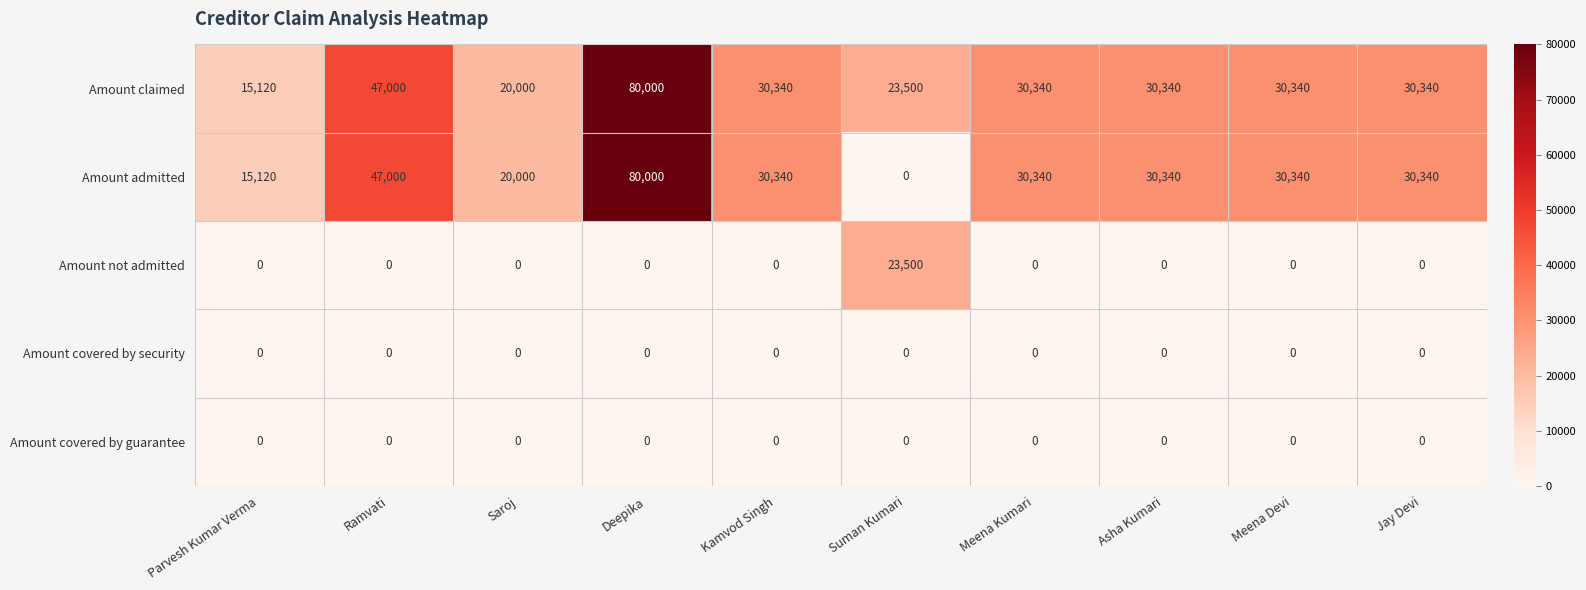

What is the spread (max minus min) of values at Kamvod Singh?

30340